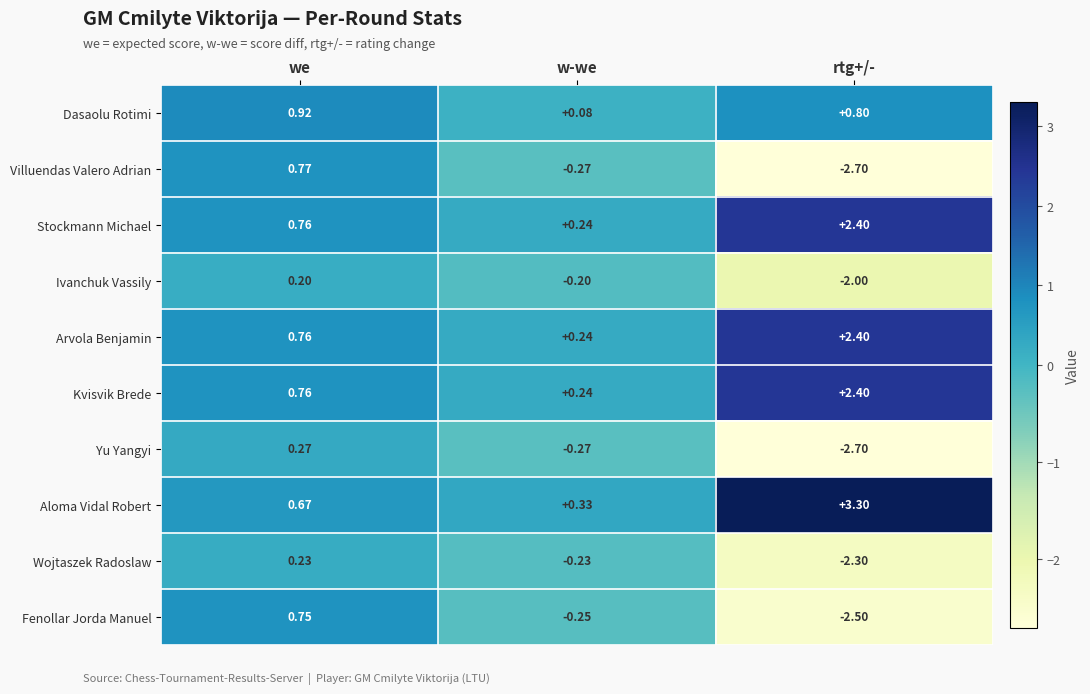

Which label corresponds to the smallest value in the chart?

rtg+/-